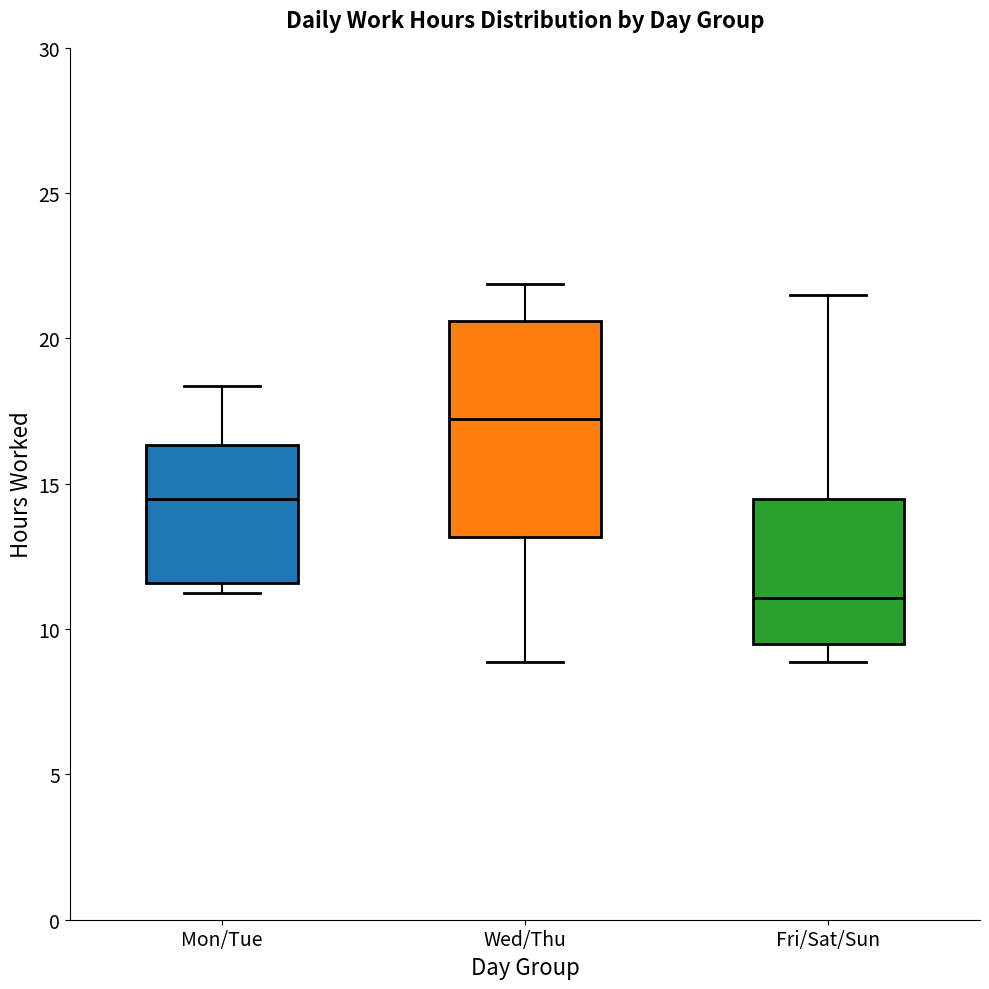

Which box is the tallest, from its lower edge to its upper edge?

Wed/Thu